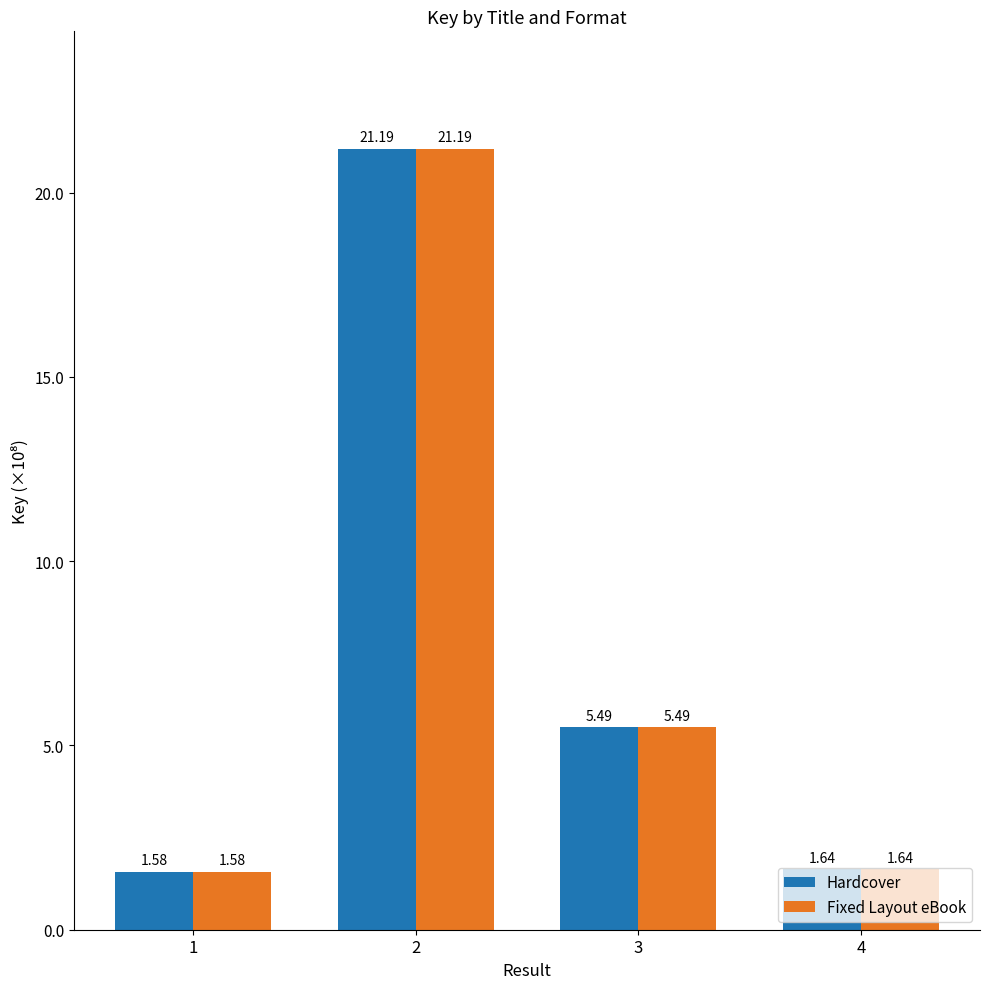

Does the chart contain stacked bars?

No